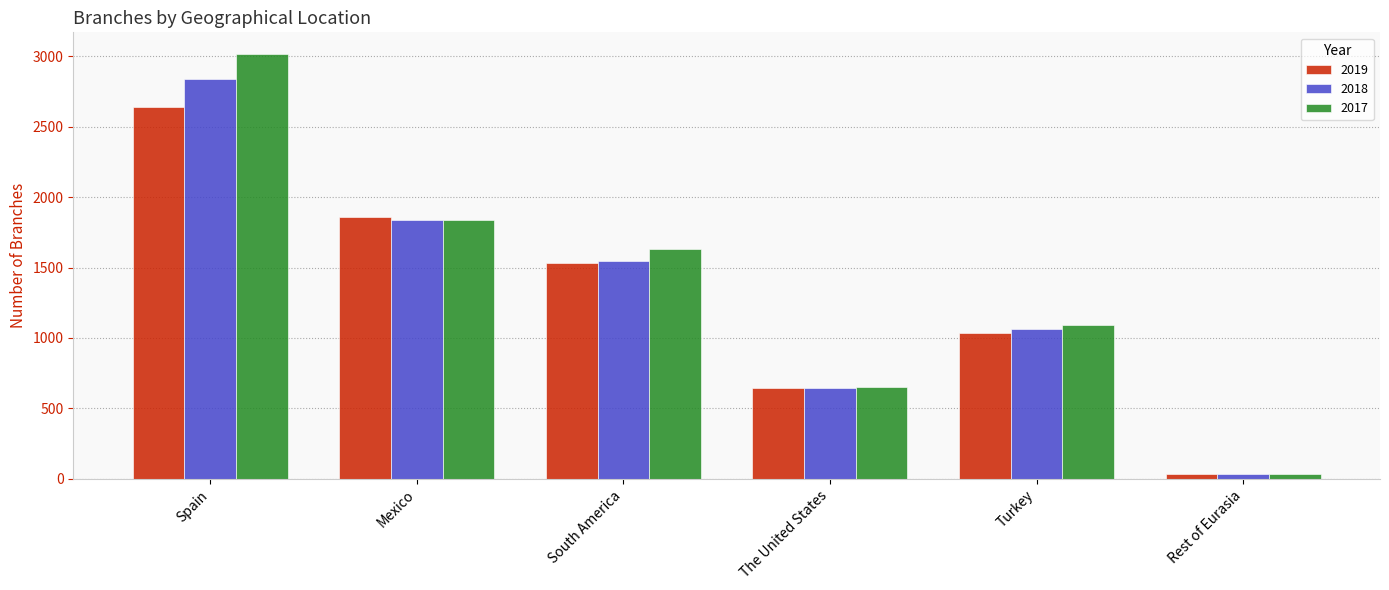

Which category has the highest value in the 2018 series?

Spain